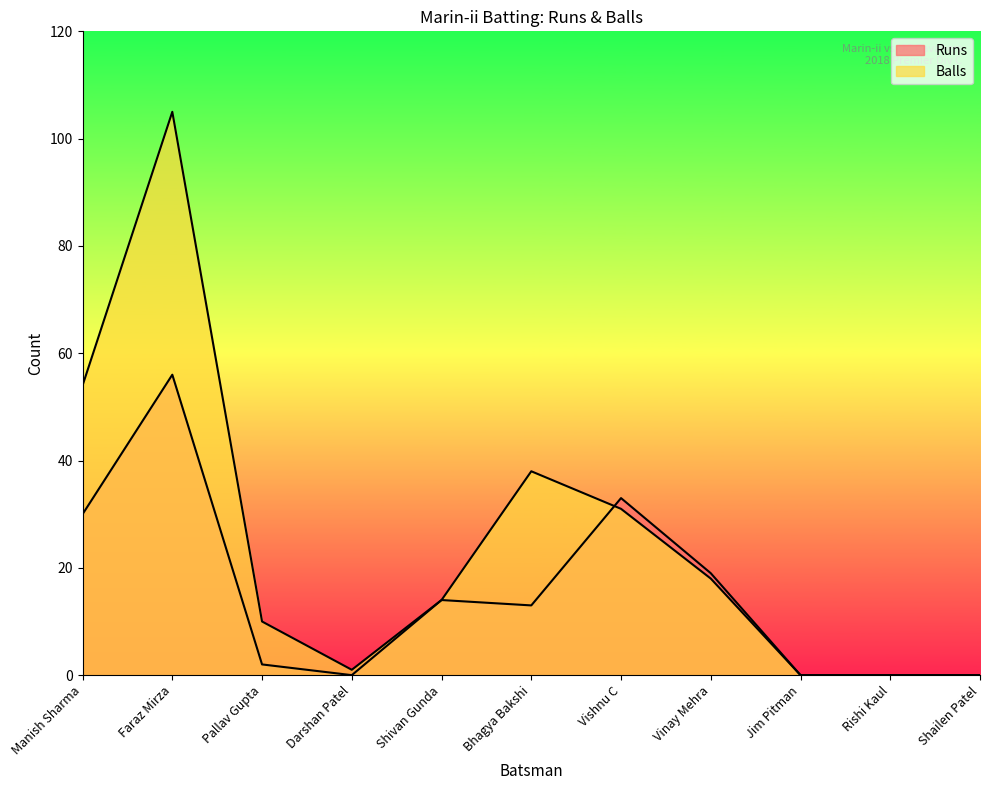

Where does the Runs series first go above 13?

Manish Sharma